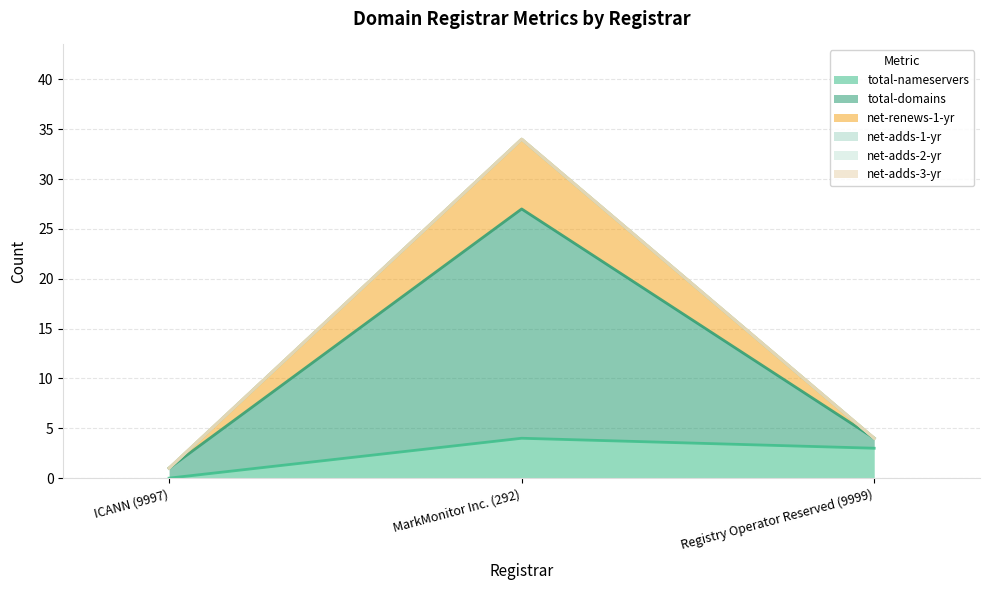

The net-renews-1-yr series shows 1 at ICANN (9997). True or false?

True